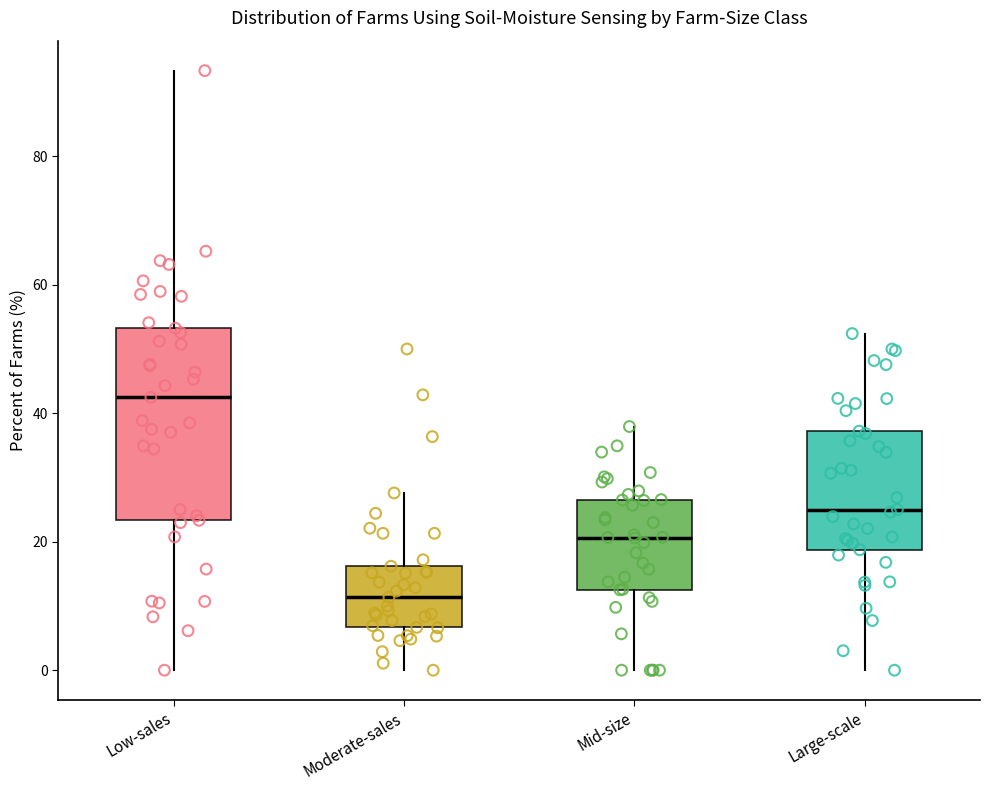

Reading left to right, read every box against the y-axis: the position of its median line, the range the box covers, and the ends of its whiskers. The values are not printed on the chart, so give them approximately, as read against the axis.

Low-sales: median 42, box 24 to 54, whiskers 0 to 94
Moderate-sales: median 12, box 6 to 16, whiskers 0 to 28
Mid-size: median 20, box 12 to 26, whiskers 0 to 38
Large-scale: median 26, box 18 to 38, whiskers 0 to 52